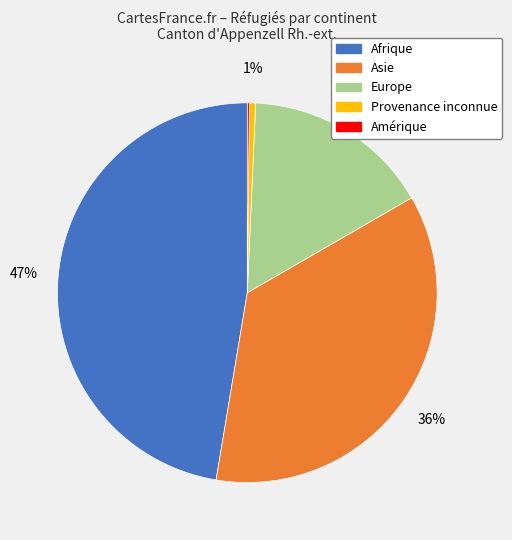

Between Asie and Europe, which is larger?

Asie